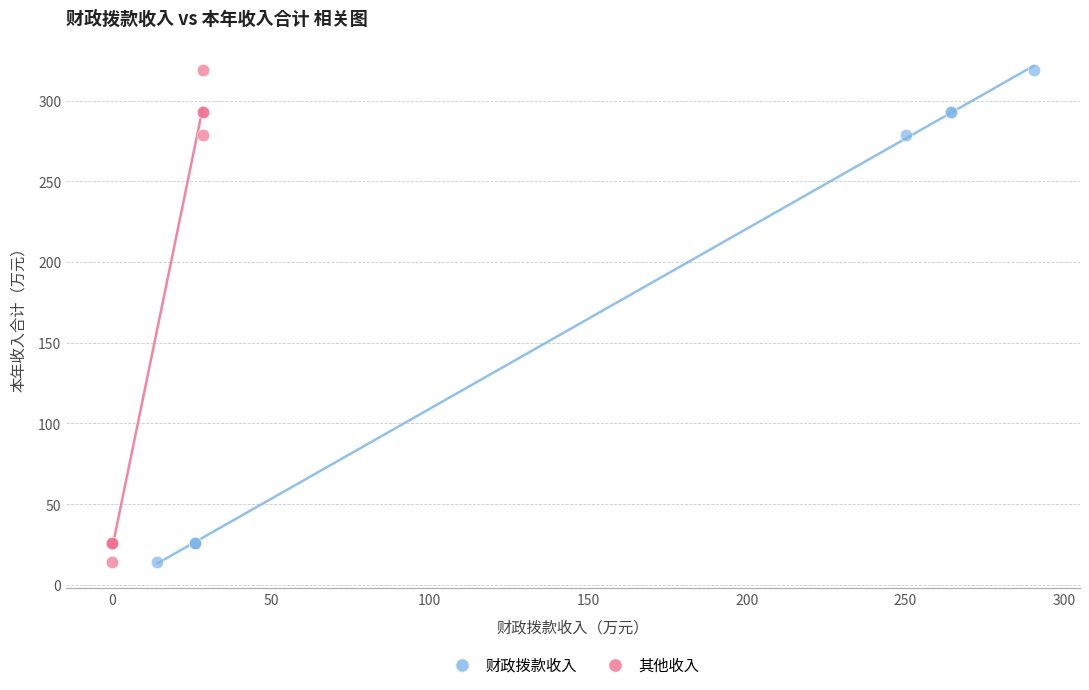

What are all the series names shown in the legend?

财政拨款收入, 其他收入